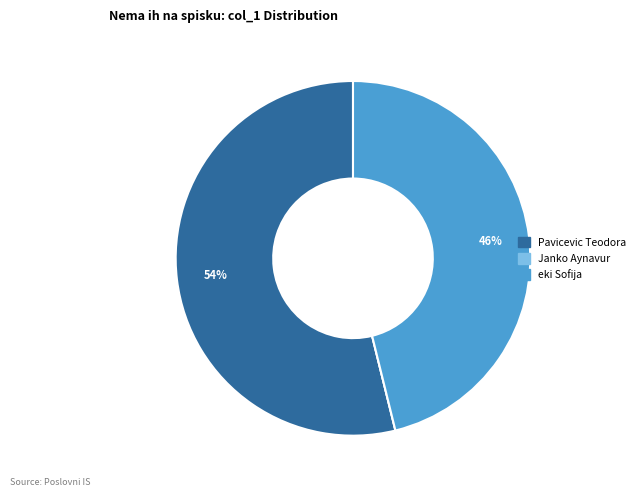

What is the ratio of the value at Pavicevic Teodora to the value at eki Sofija?

1.2